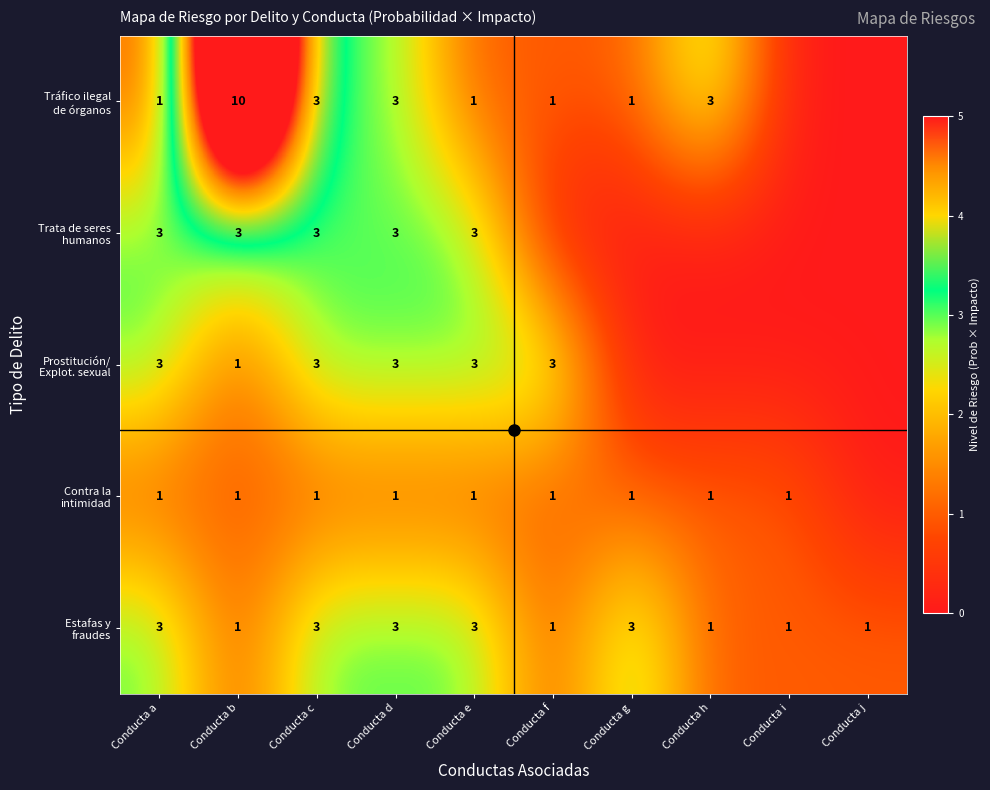

What is the total value across all series at Conducta d?

13